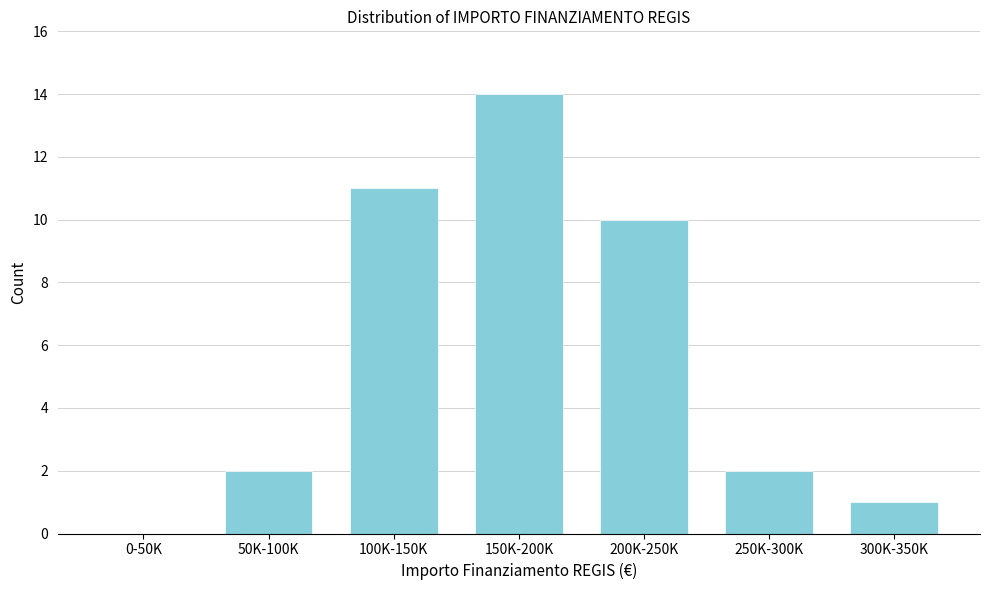

Reading left to right, transcribe all the data shown in this chart.

0-50K=0	50K-100K=2	100K-150K=11	150K-200K=14	200K-250K=10	250K-300K=2	300K-350K=1